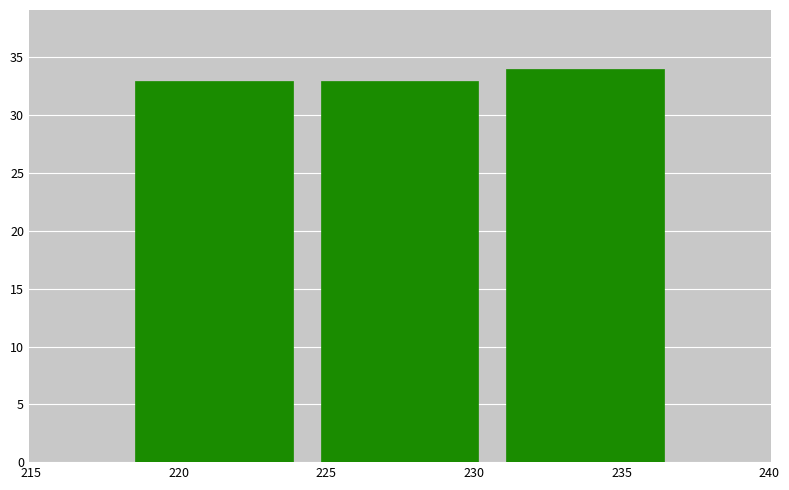

Over which range of the x-axis is the bar tallest?

230.5 to 237.0